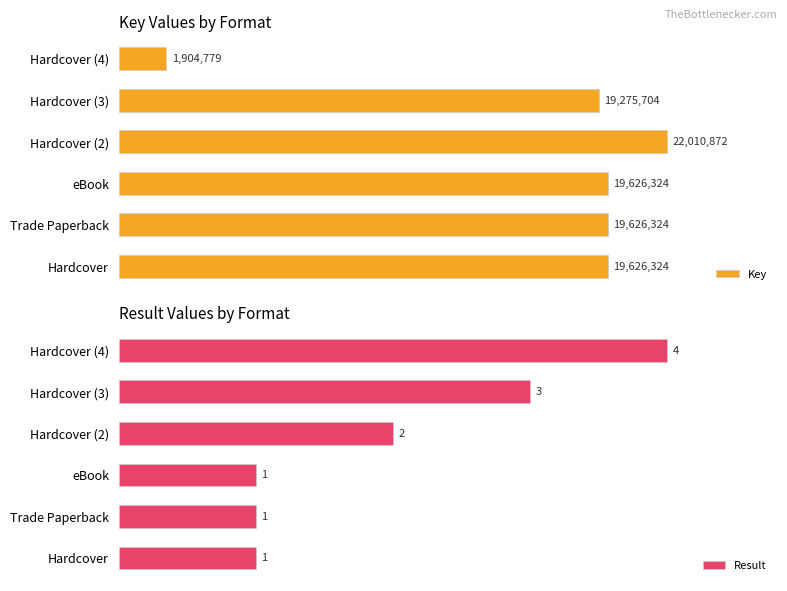

True or false: Key has a value of 137.8 at Trade Paperback.

False